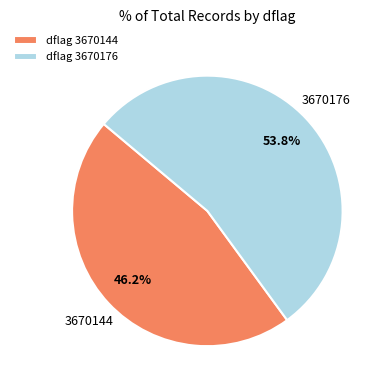

What is the ratio of the value at 3670144 to the value at 3670176?

0.9